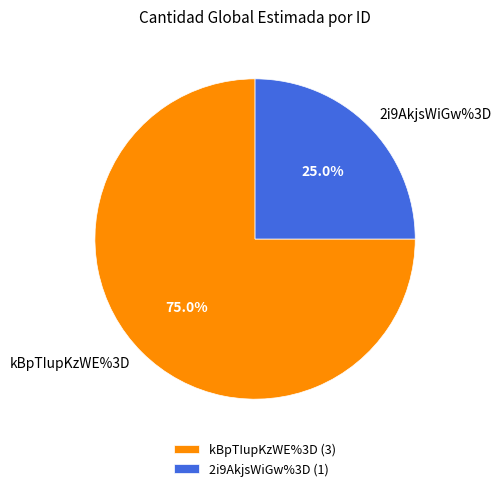

To the nearest percent, what portion does kBpTIupKzWE%3D represent?

75%